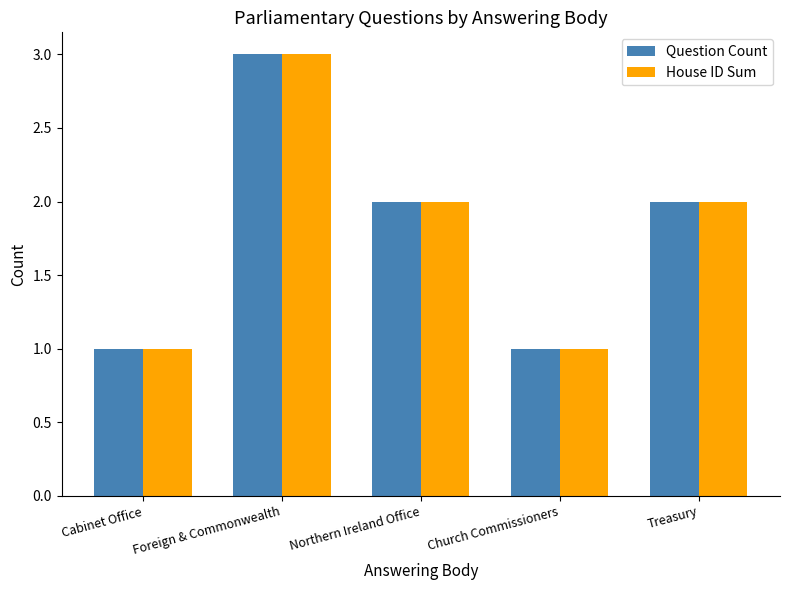

How many bars are there in total?

10